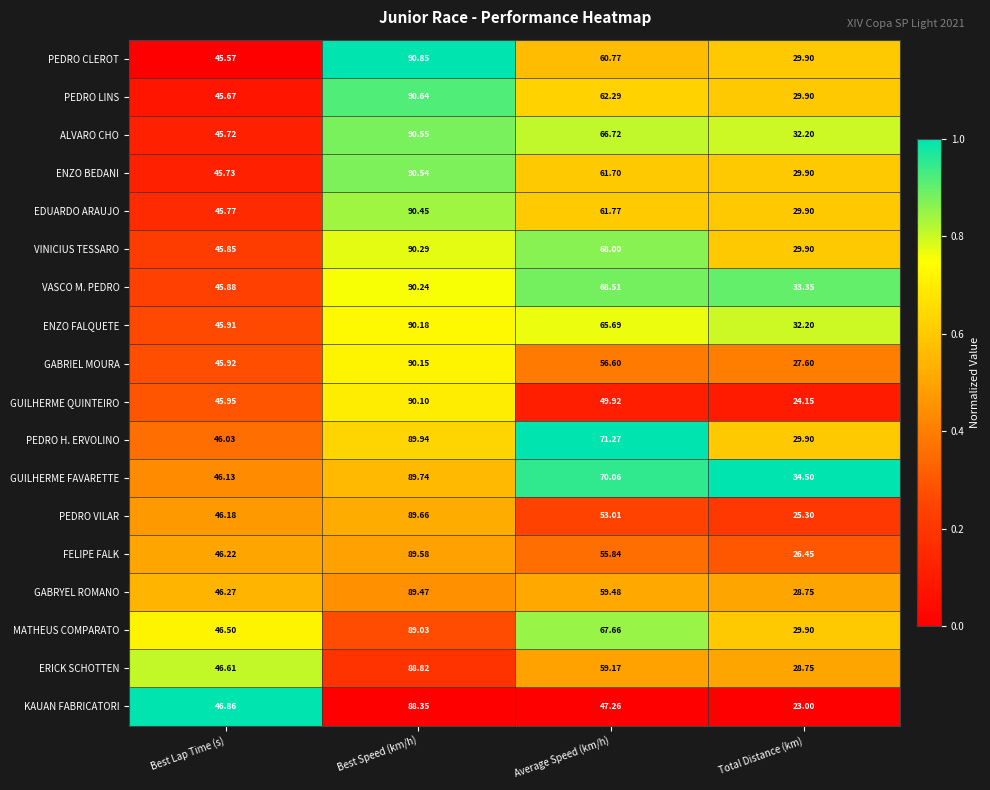

At which category does the chart reach its minimum across all series?

Total Distance (km)